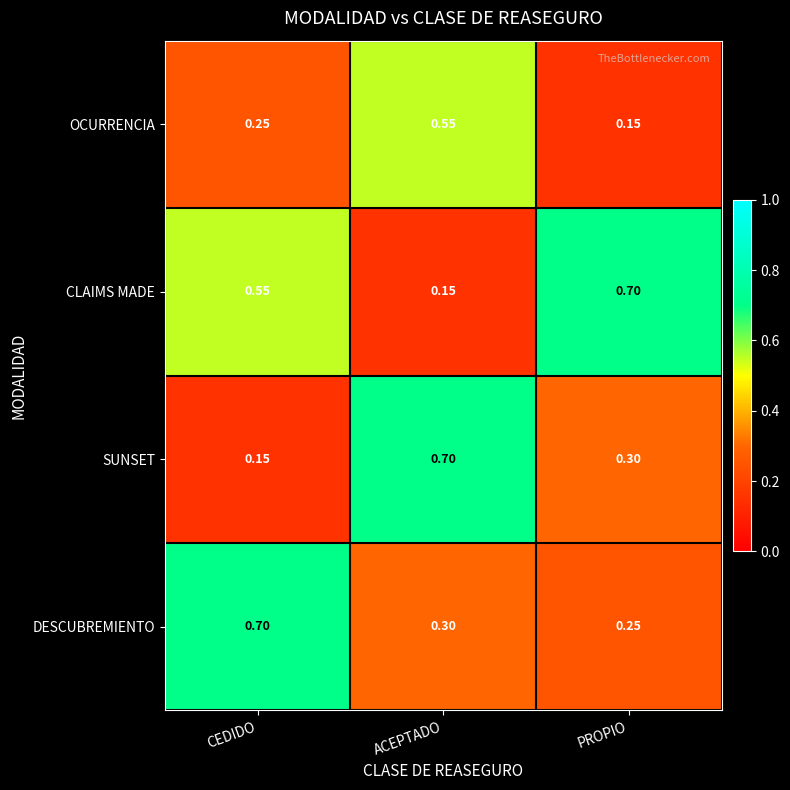

Which series changed the most between CEDIDO and ACEPTADO?

SUNSET